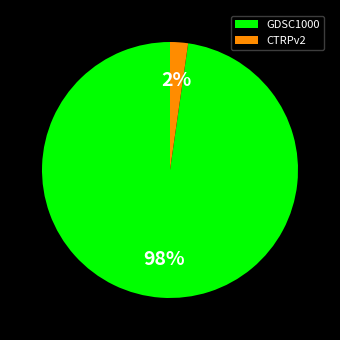

What percentage is the GDSC1000 slice, to the nearest percent?

98%